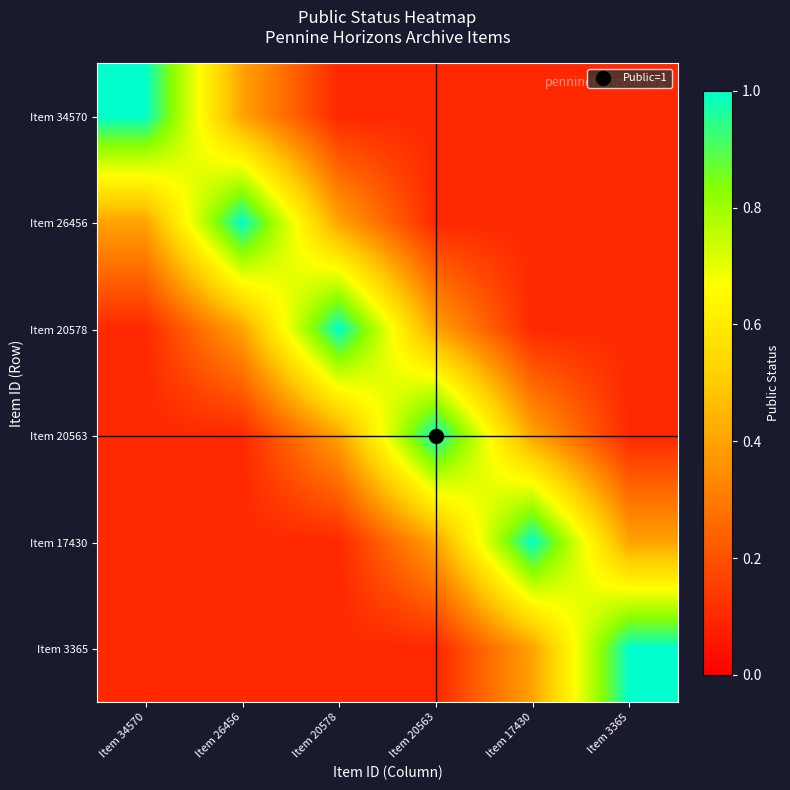

Between Item 20578 and Item 26456, which is larger?

Item 26456